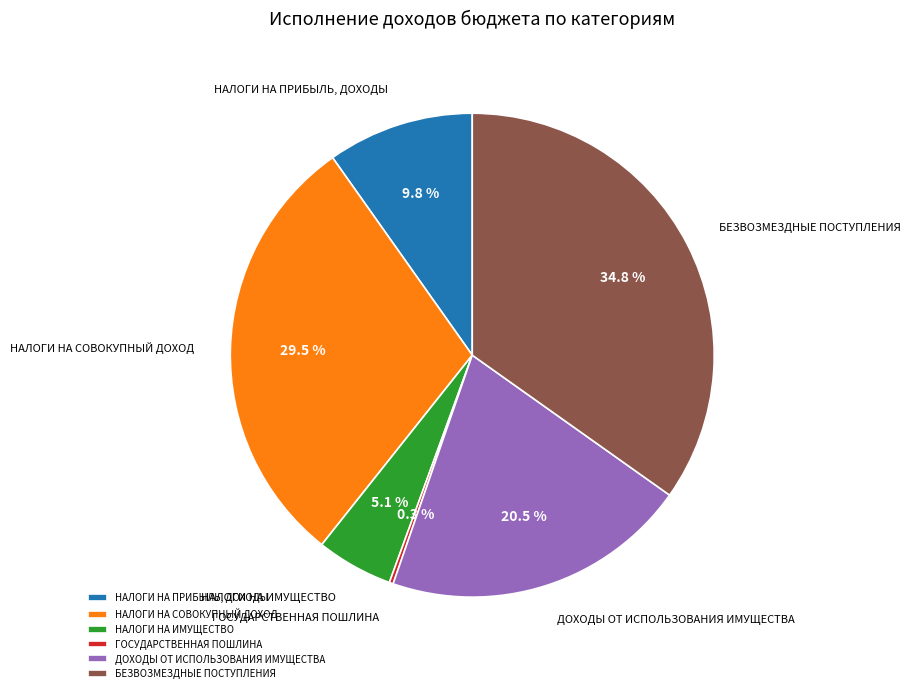

Which has a higher value, НАЛОГИ НА ИМУЩЕСТВО or НАЛОГИ НА СОВОКУПНЫЙ ДОХОД?

НАЛОГИ НА СОВОКУПНЫЙ ДОХОД